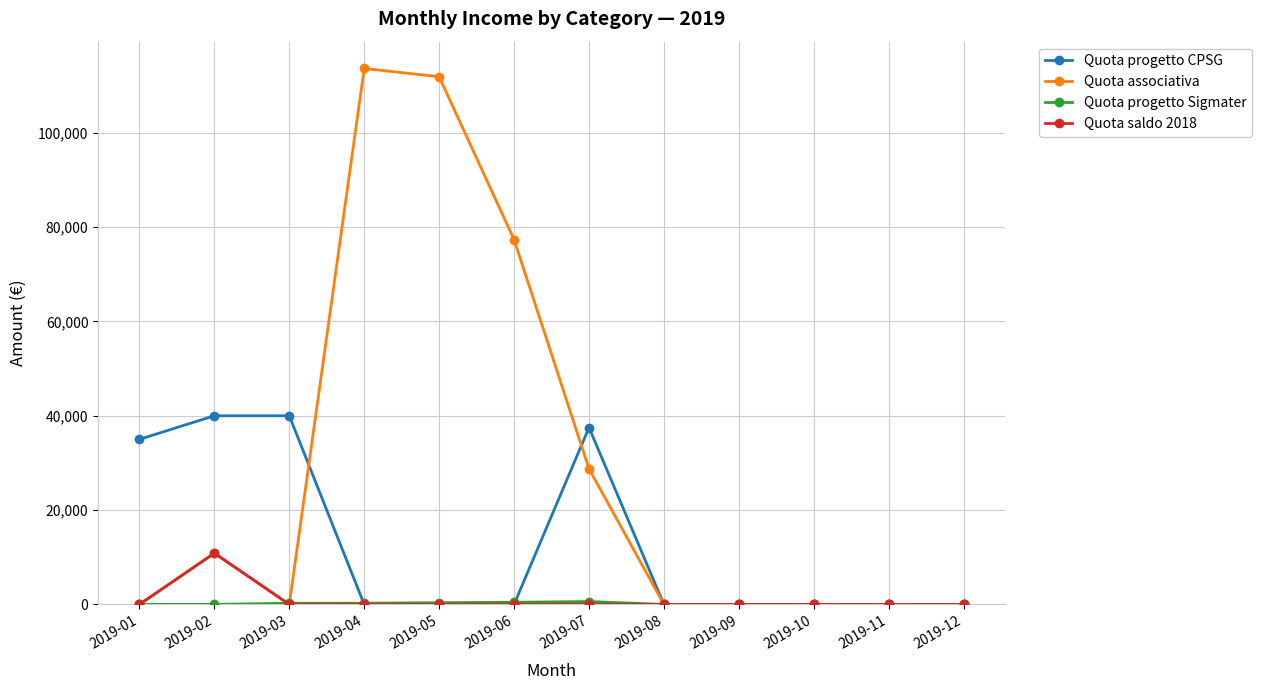

True or false: Quota saldo 2018 has more than 0 points higher than both neighbors.

True